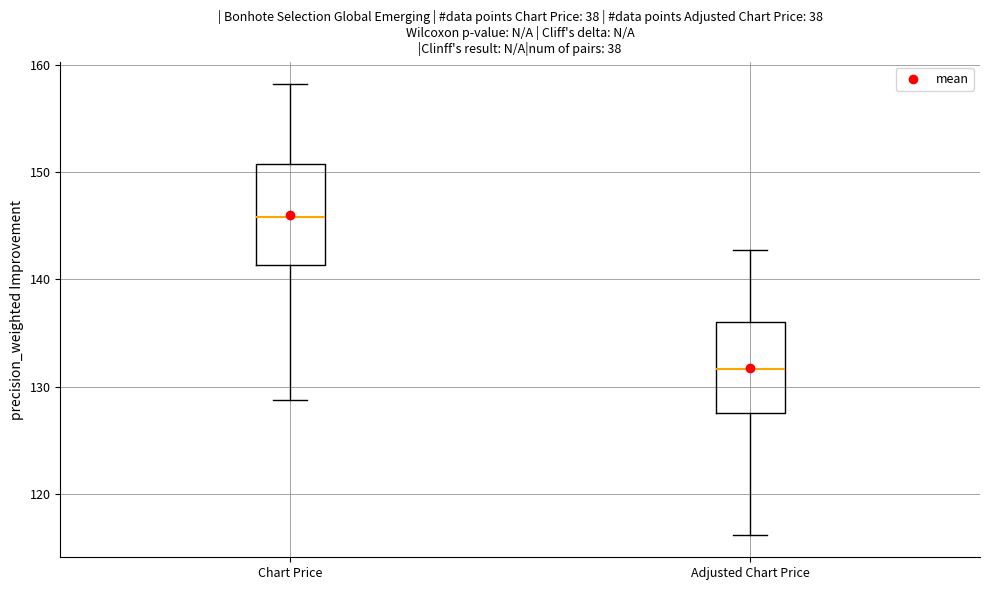

Reading left to right, transcribe this box plot: for each box, give where its median line is, the range the box spans, and where its two whiskers end, as read against the y-axis. The values are not printed on the chart, so give them approximately, as read against the axis.

Chart Price: median 146, box 141 to 151, whiskers 129 to 158
Adjusted Chart Price: median 132, box 128 to 136, whiskers 116 to 143